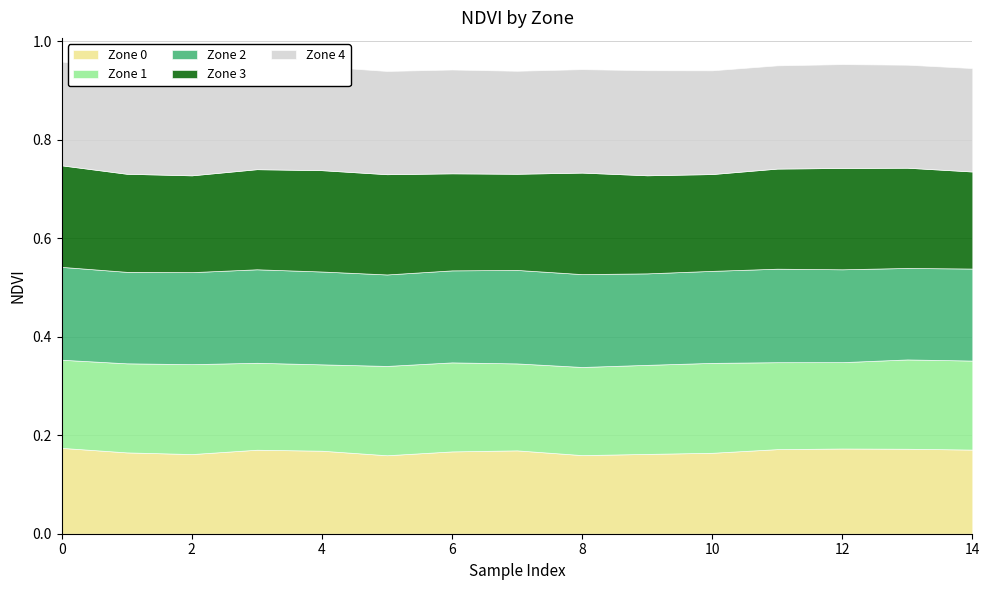

What is the lowest value of the Zone 0 series?

0.2